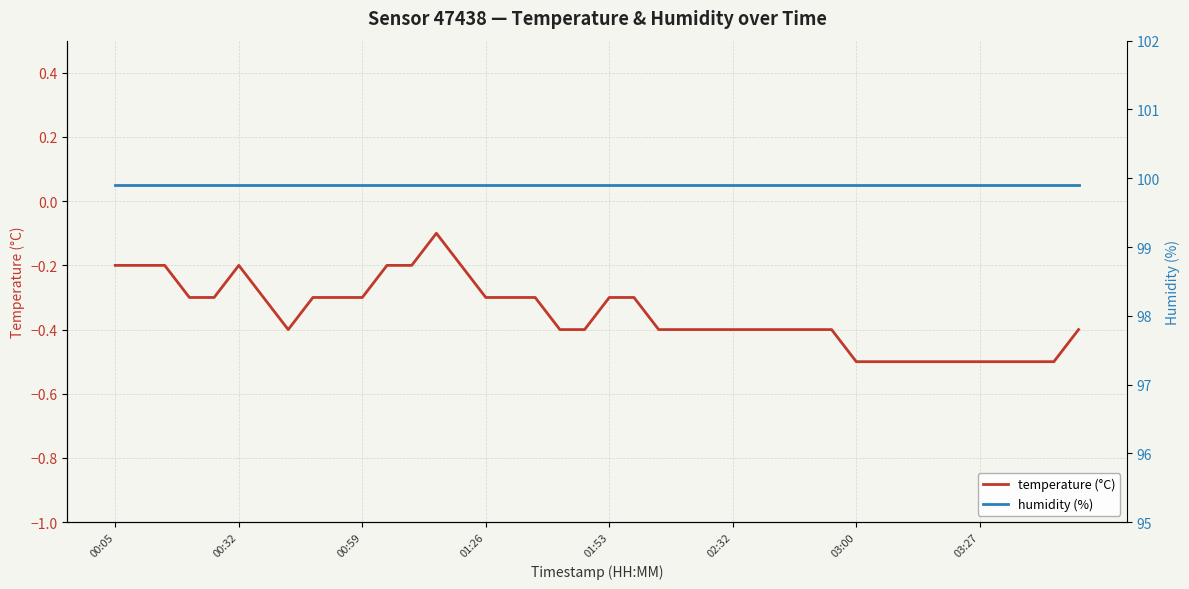

List the series in order of their peak value, highest first.

humidity (%), temperature (°C)